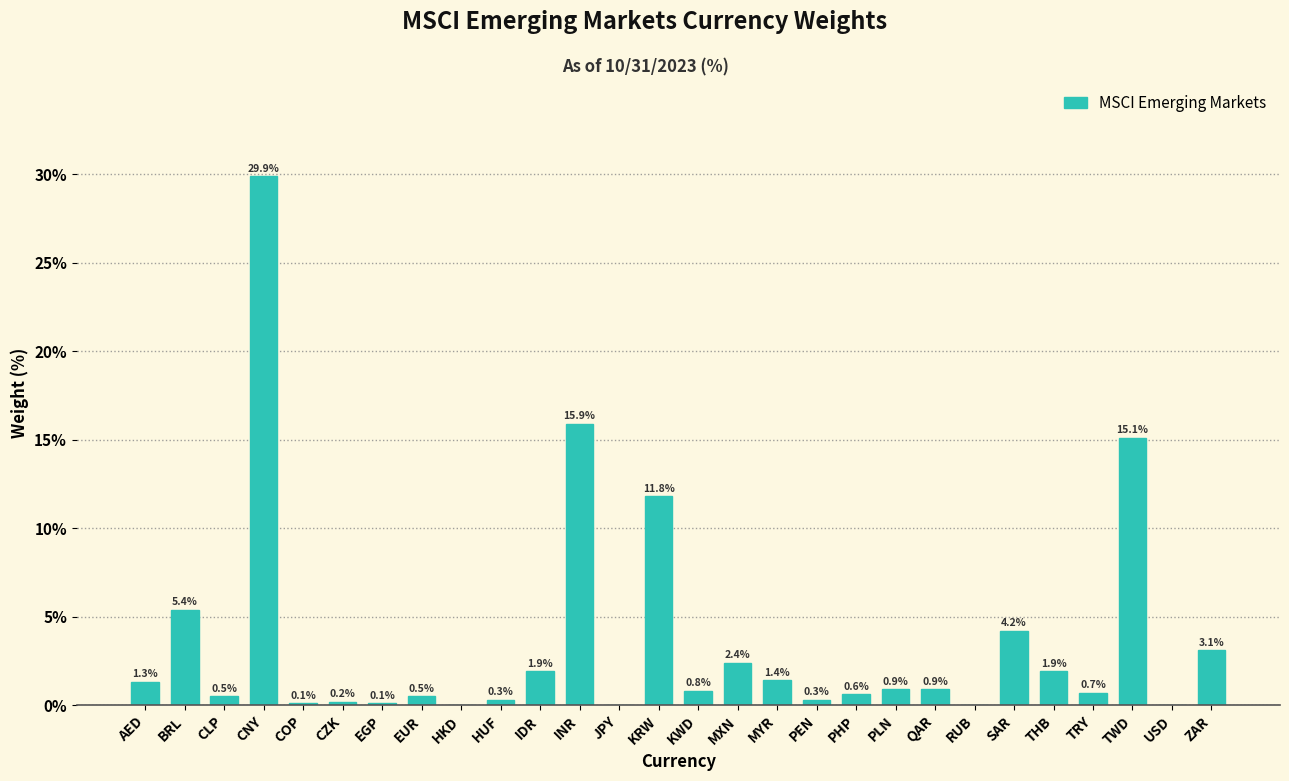

Reading right to left, extract all data points from this chart.

ZAR=3.1	USD=0.0	TWD=15.1	TRY=0.7	THB=1.9	SAR=4.2	RUB=0.0	QAR=0.9	PLN=0.9	PHP=0.6	PEN=0.3	MYR=1.4	MXN=2.4	KWD=0.8	KRW=11.8	JPY=0.0	INR=15.9	IDR=1.9	HUF=0.3	HKD=0.0	EUR=0.5	EGP=0.1	CZK=0.2	COP=0.1	CNY=29.9	CLP=0.5	BRL=5.4	AED=1.3